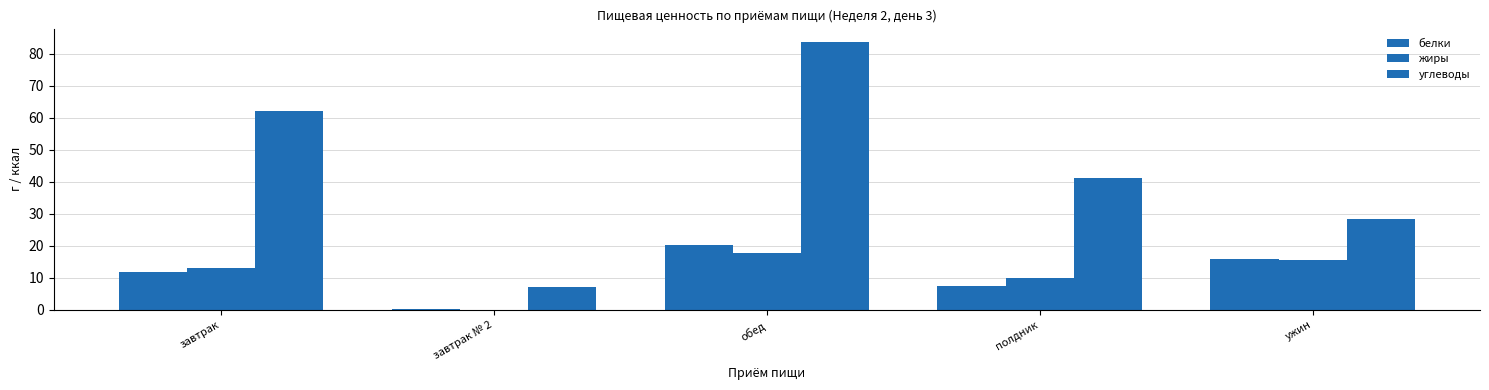

What is the label of the 2nd bar from the right?

полдник